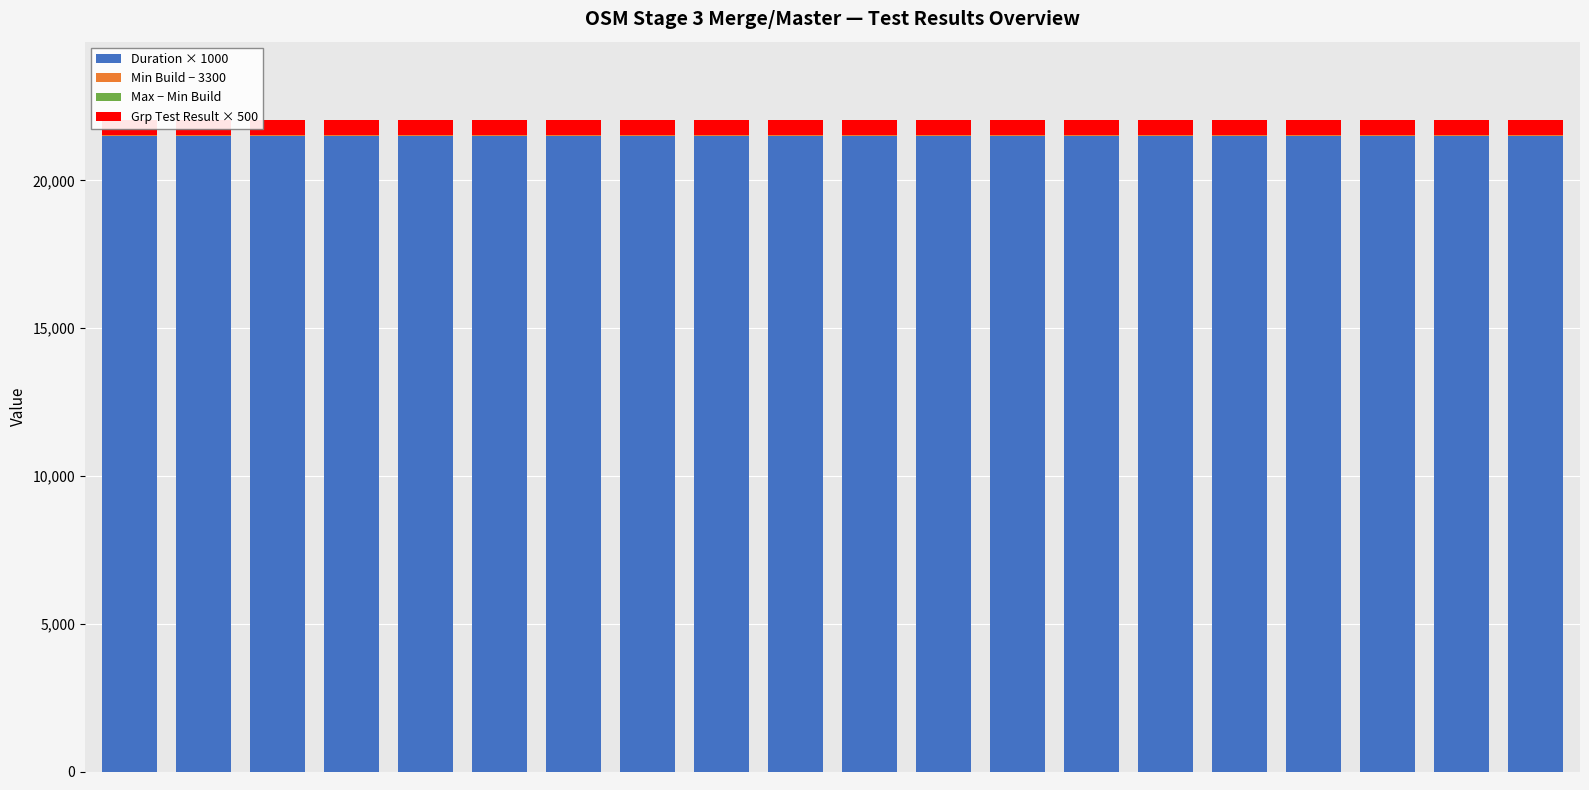

Does the chart contain any negative values?

No